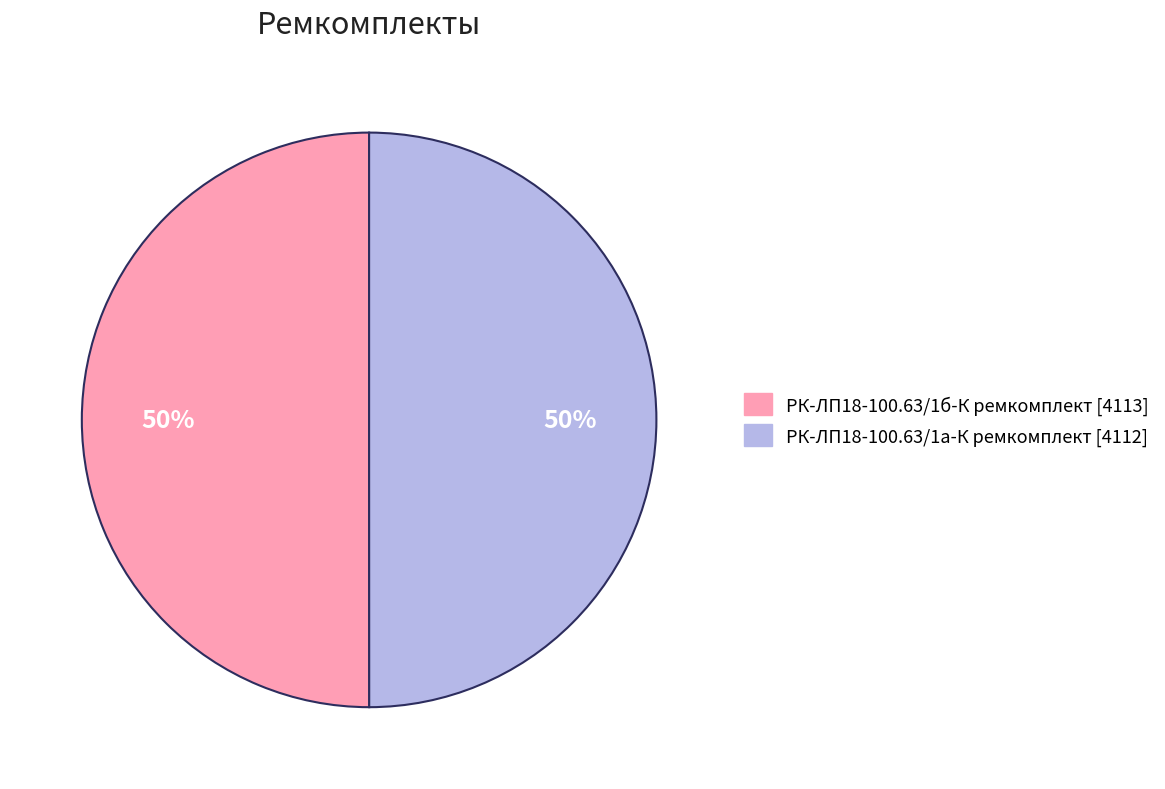

The РК-ЛП18-100.63/1б-К ремкомплект slice represents 50% of the pie. True or false?

True